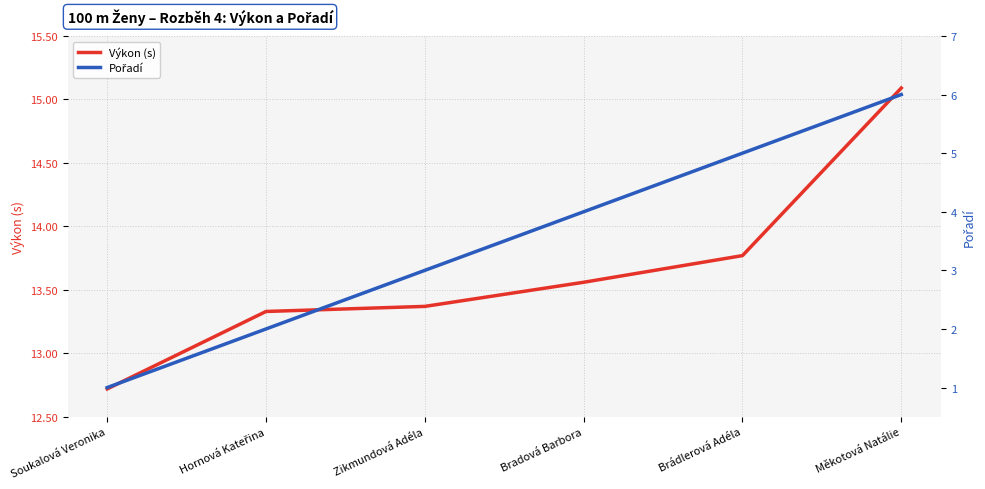

How many categories are shown in the chart?

6